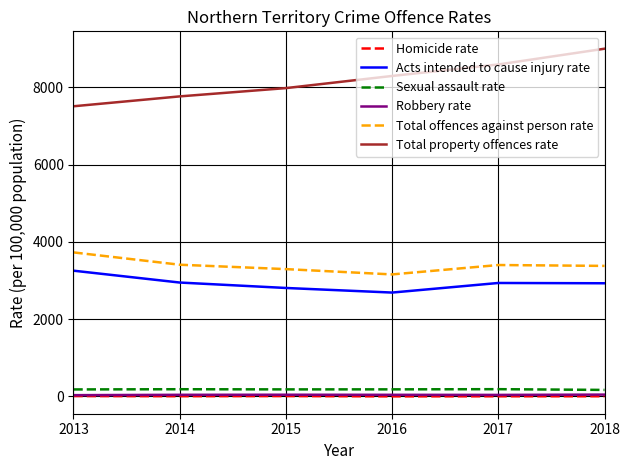

True or false: Total offences against person rate has a value of 3408.1 at 2014.

True